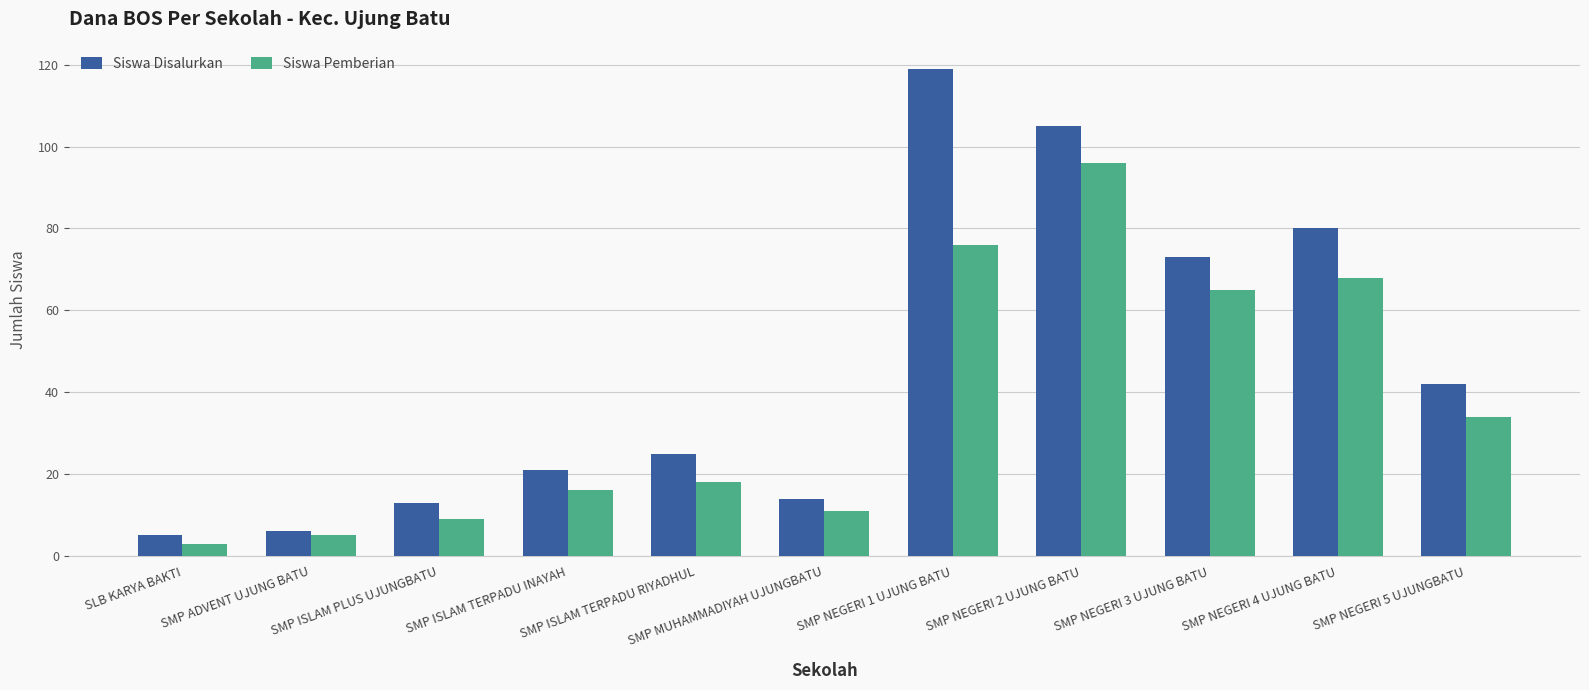

What are all the series names shown in the legend?

Siswa Disalurkan, Siswa Pemberian